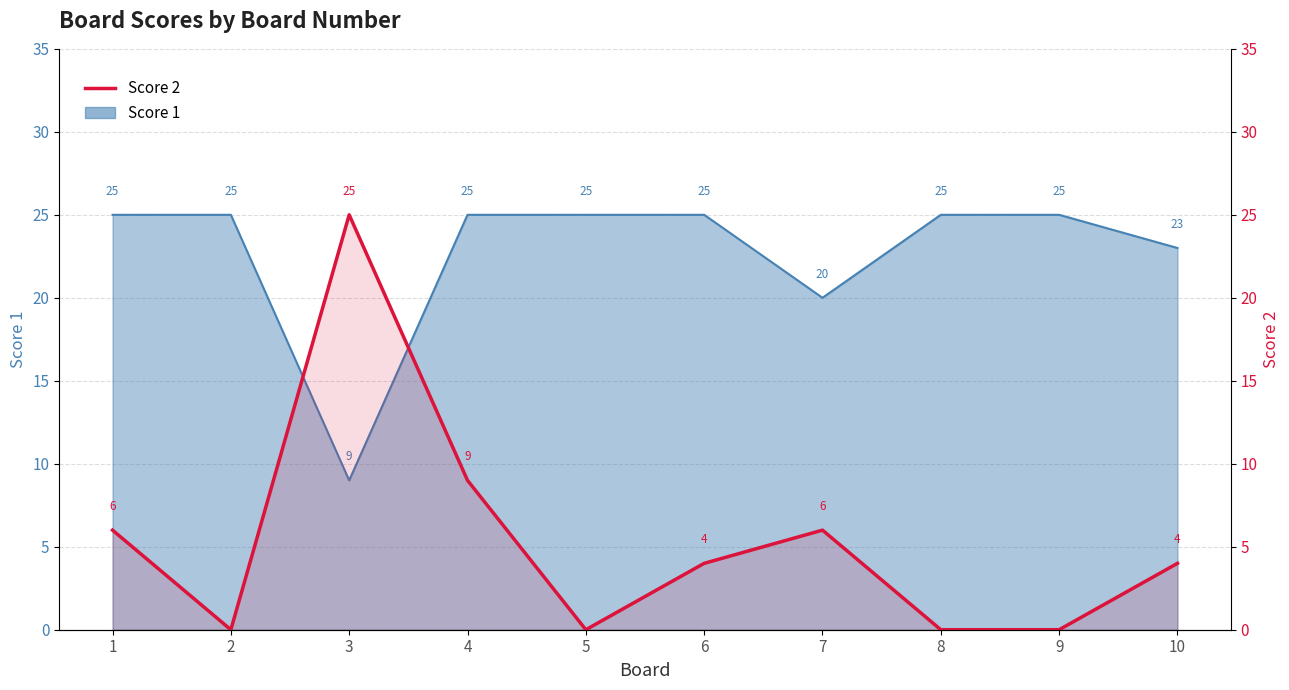

How many interior local valleys (lower than both neighbors) does the data have?

2